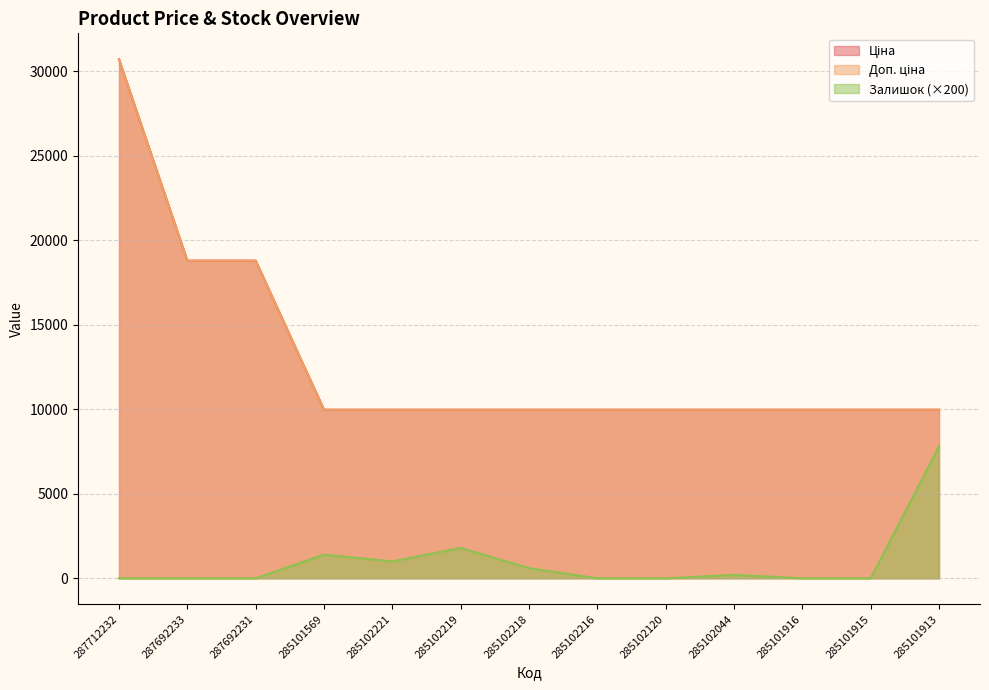

What is the value of the Ціна point at the 10th from the left?

9975.0